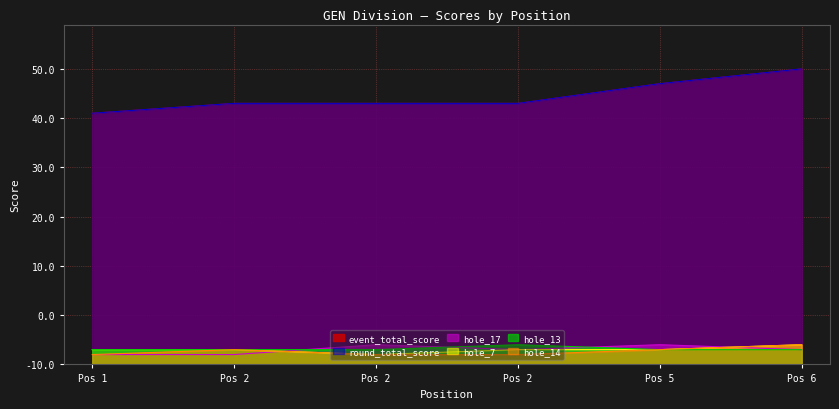

True or false: hole_13 and hole_14 intersect in this chart.

False